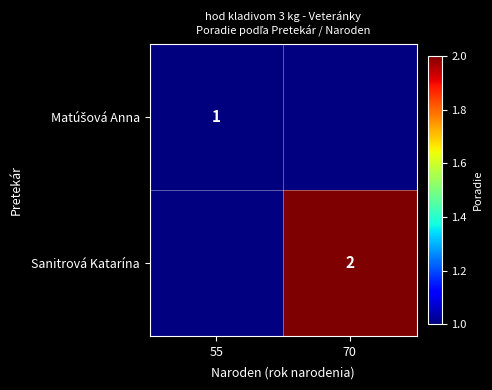

List the series in order of their peak value, highest first.

Matúšová Anna, Sanitrová Katarína